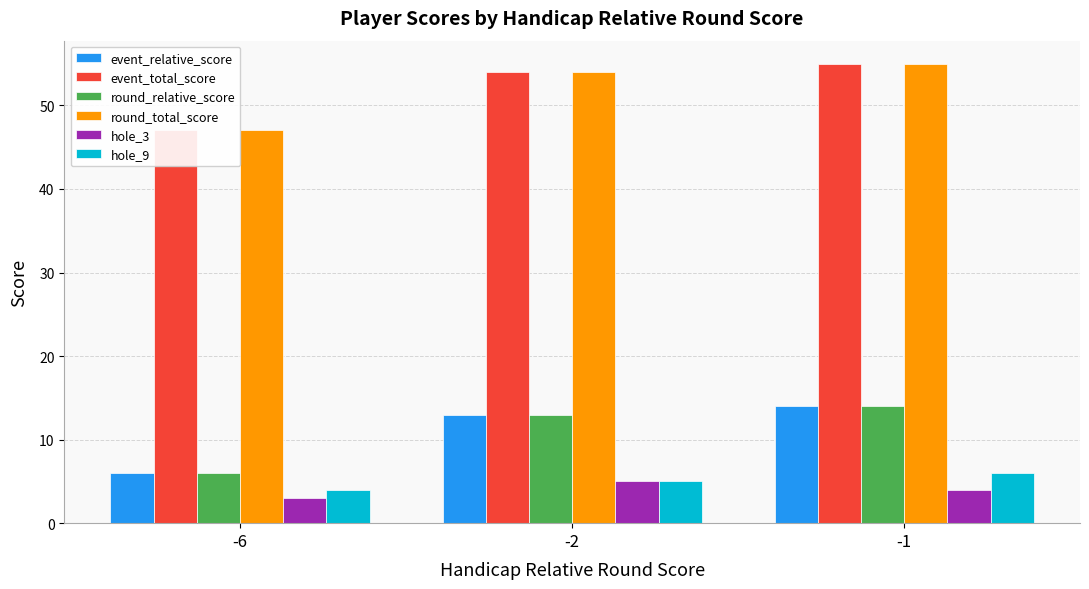

Rank the series by their maximum value, from highest to lowest.

event_total_score, round_total_score, event_relative_score, round_relative_score, hole_9, hole_3